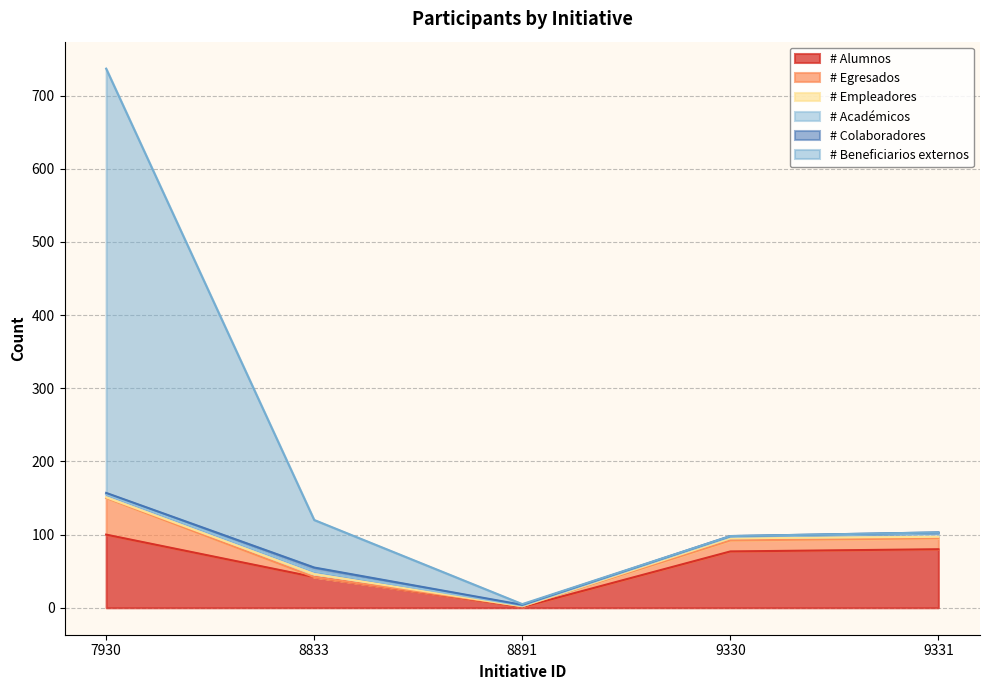

True or false: # Beneficiarios externos and # Académicos intersect in this chart.

False